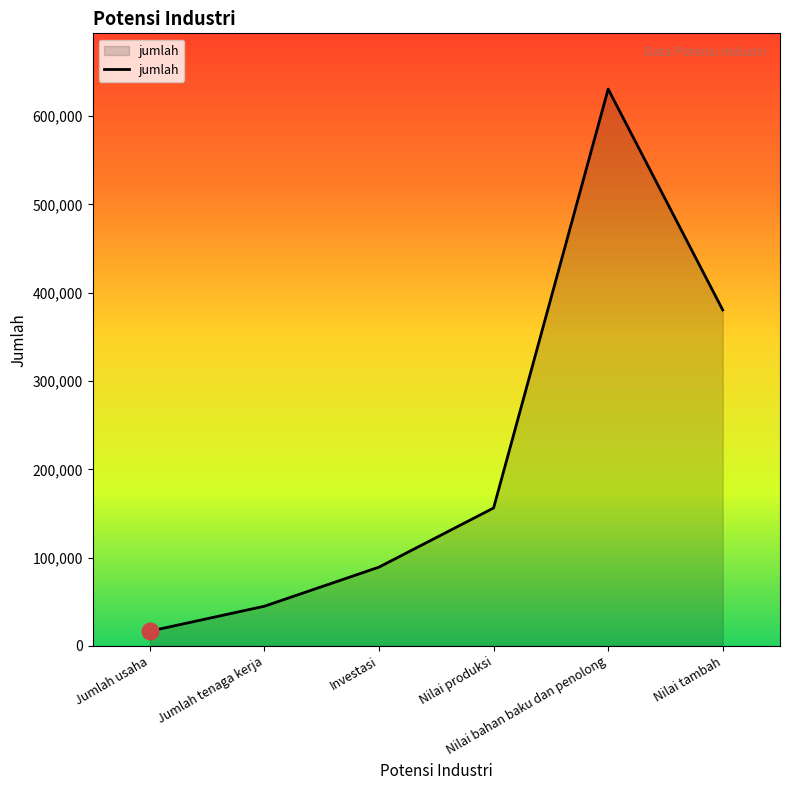

True or false: the data shows 45032.0 at Jumlah tenaga kerja.

True